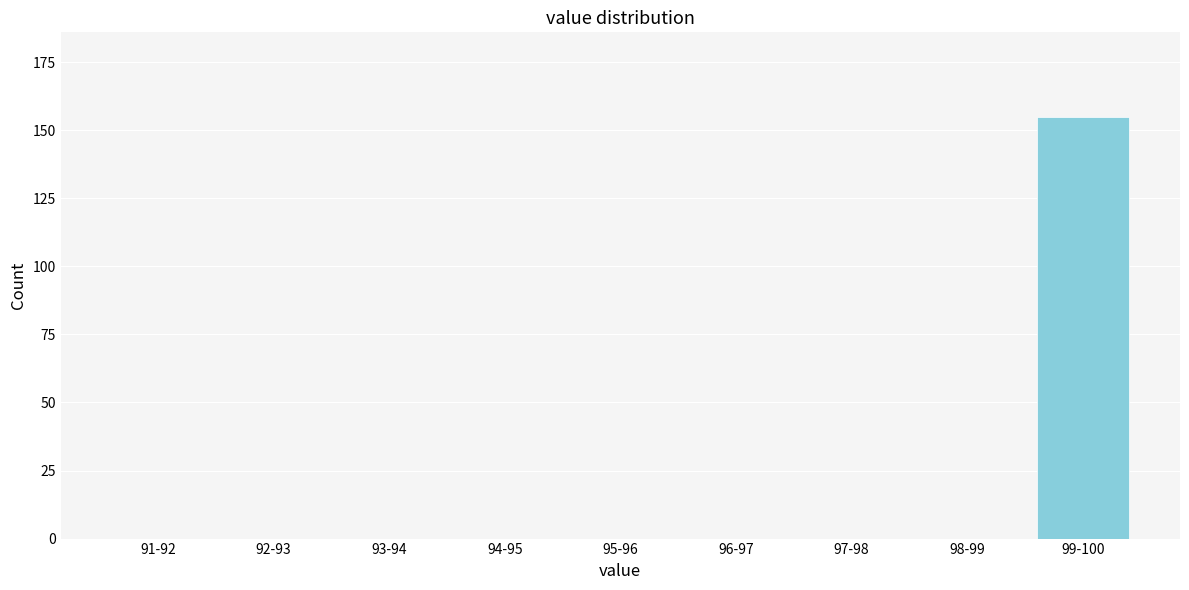

Which category has the highest value across all series?

99-100